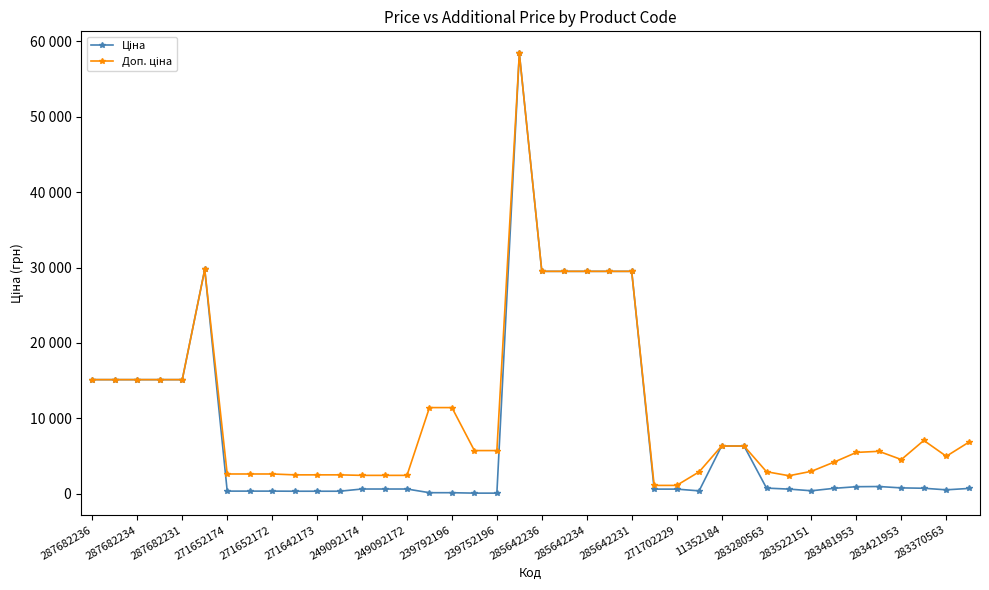

Where does the Ціна series first go above 694?

287682236